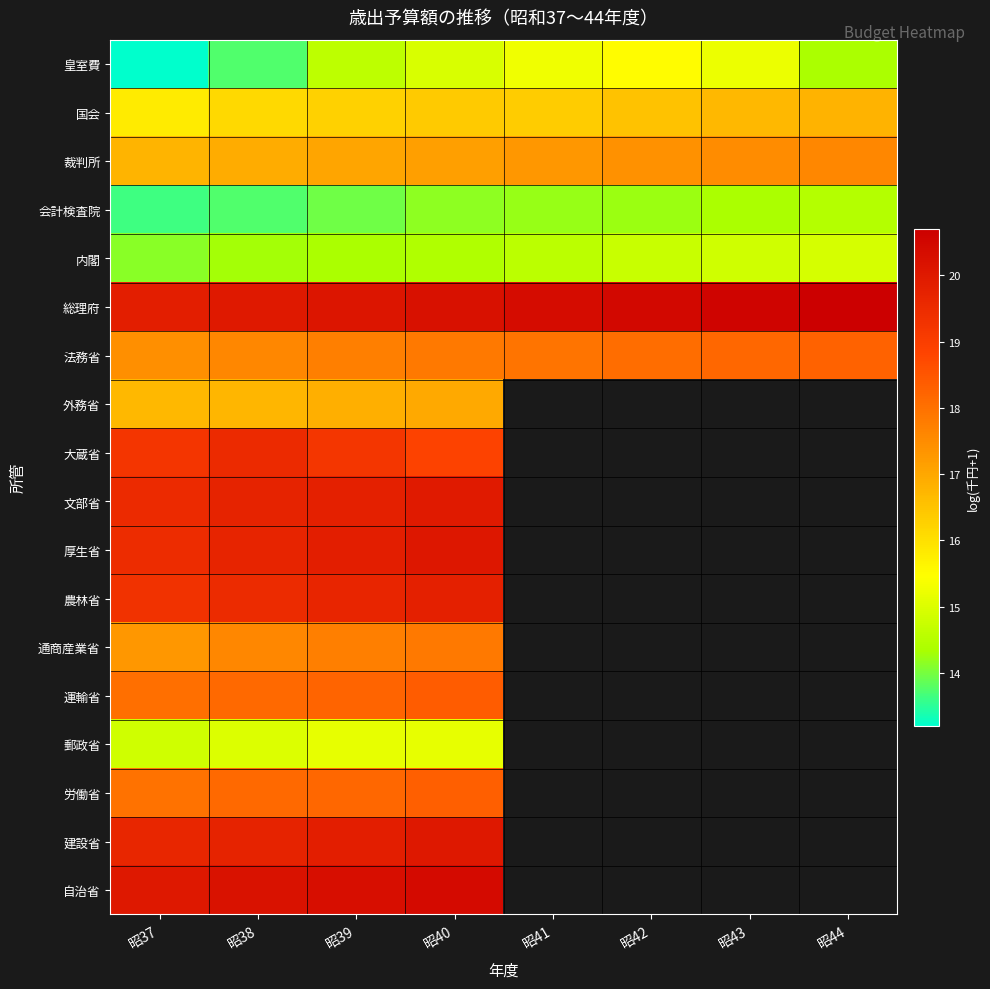

Which has a higher value, 昭37 or 昭44?

昭44